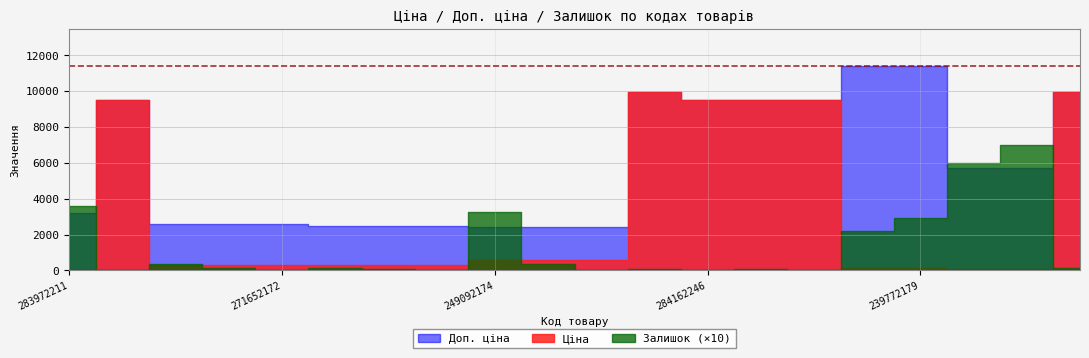

How many interior local peaks does the Доп. ціна series have?

2